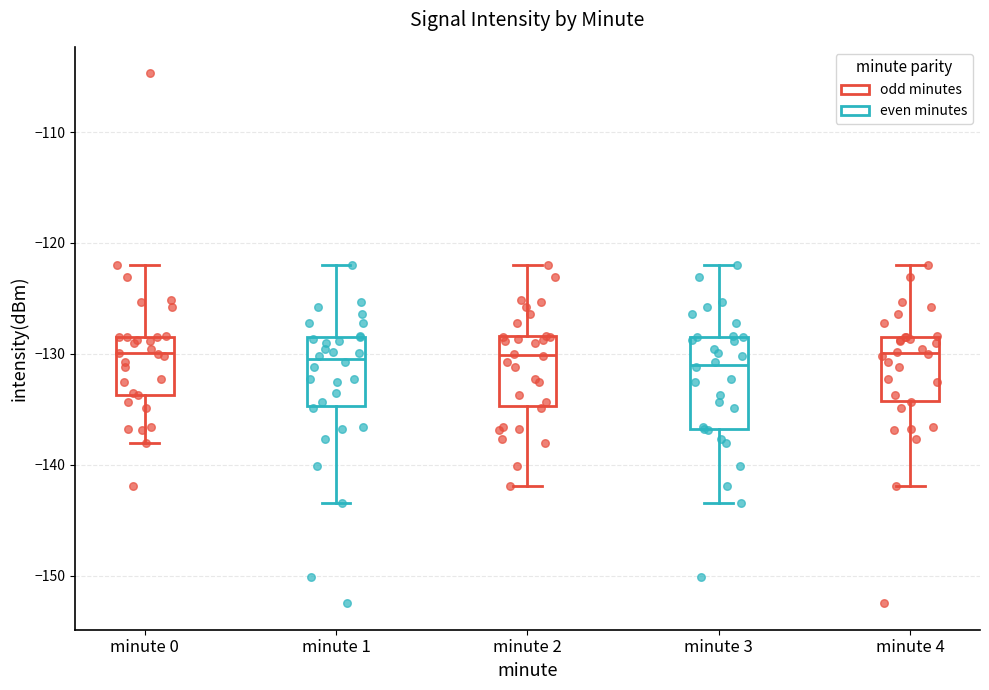

Comparing the boxes themselves (not the whiskers), which one is the tallest?

minute 3